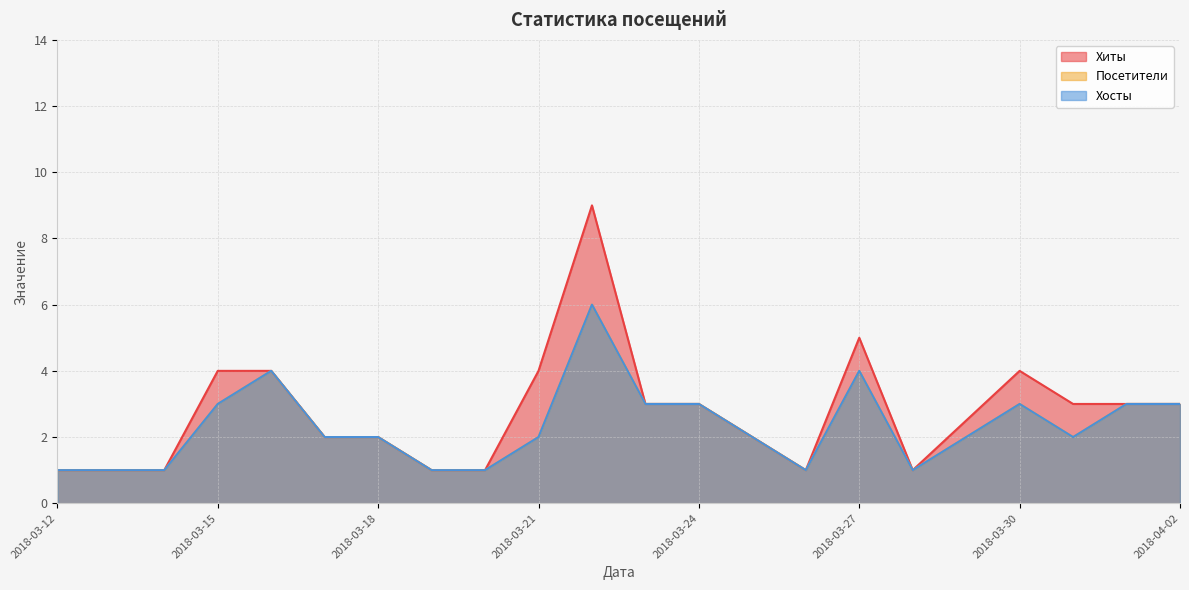

What is the label of the 3rd point from the left?

2018-03-14